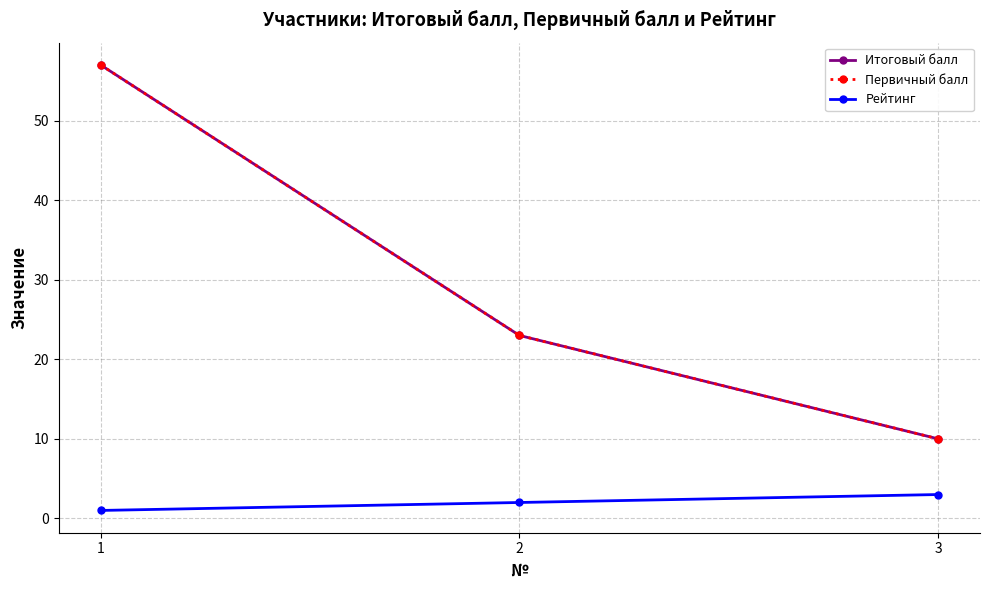

Which series has the widest spread of values?

Итоговый балл